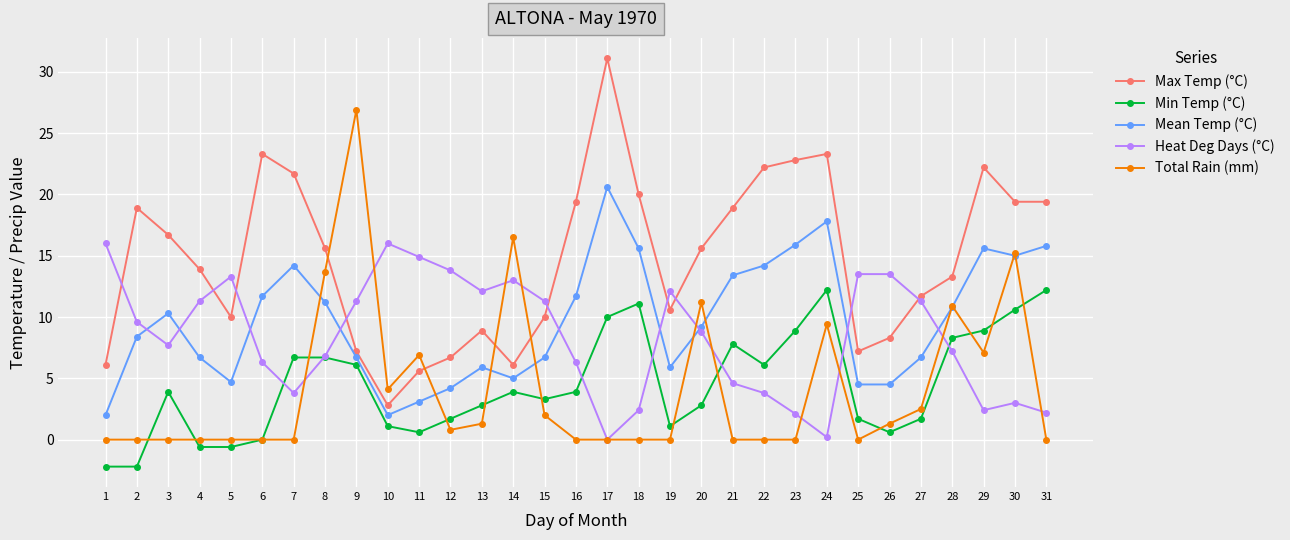

After their last crossing, which series has the higher values: Heat Deg Days (°C) or Mean Temp (°C)?

Mean Temp (°C)